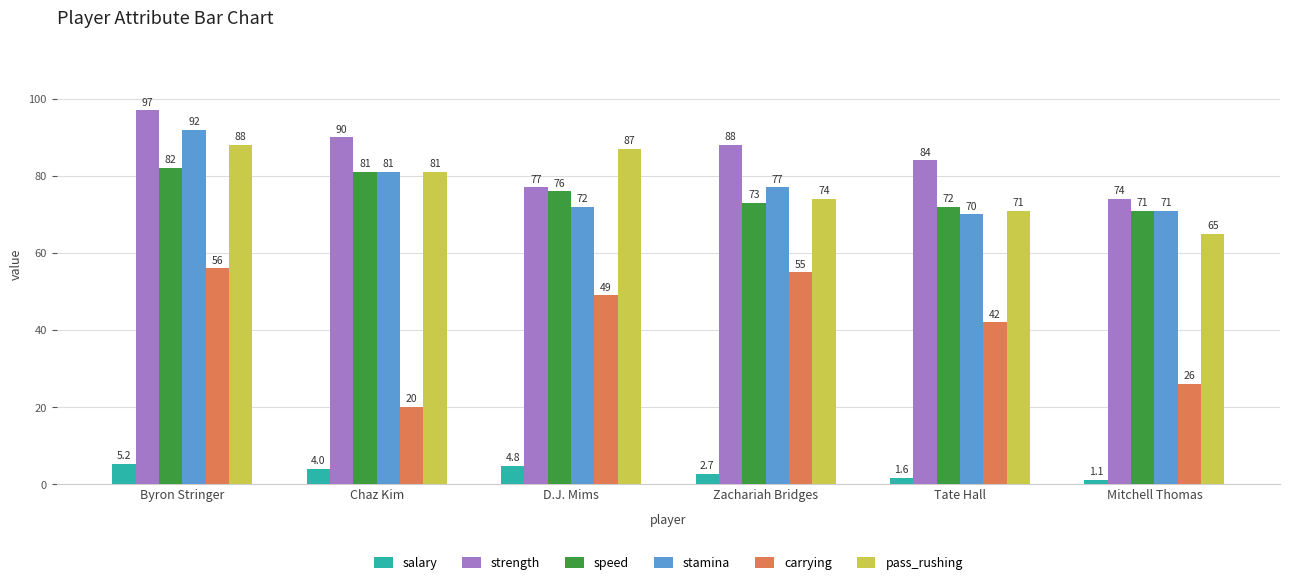

Which category has the lowest value across all series?

Mitchell Thomas